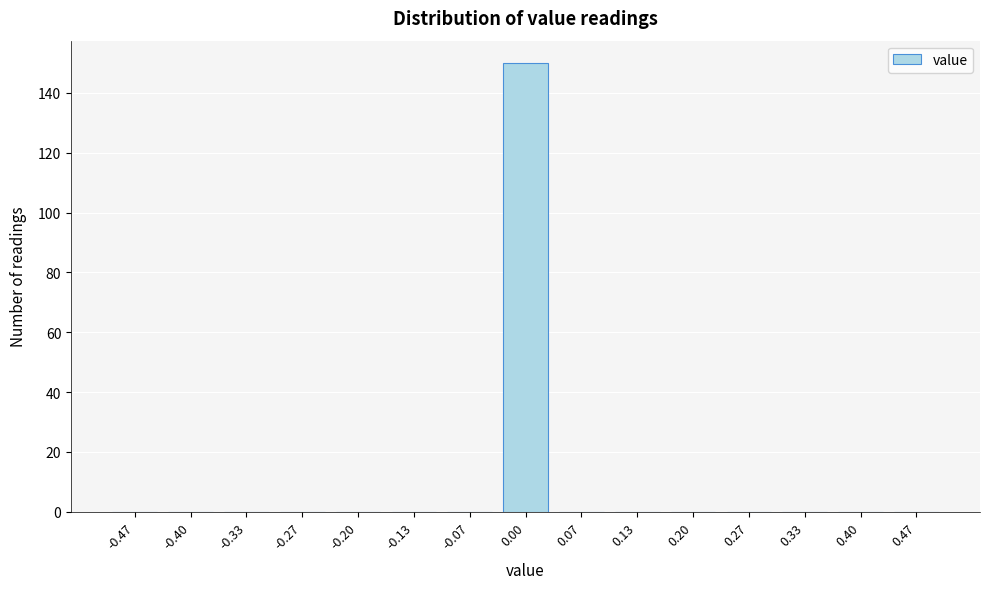

Reading left to right, extract all data points from this chart.

-0.47=0	-0.40=0	-0.33=0	-0.27=0	-0.20=0	-0.13=0	-0.07=0	0.00=150	0.07=0	0.13=0	0.20=0	0.27=0	0.33=0	0.40=0	0.47=0